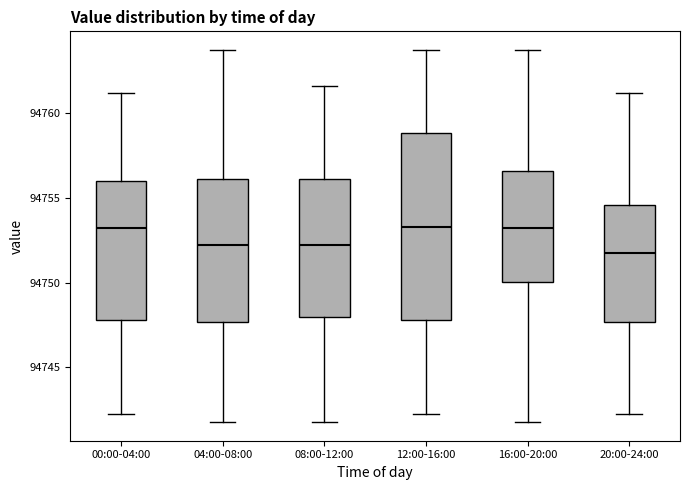

Where does the upper whisker of the box for 20:00-24:00 end on the y-axis? The values are not printed on the chart, so give them approximately, as read against the axis.

94761.0